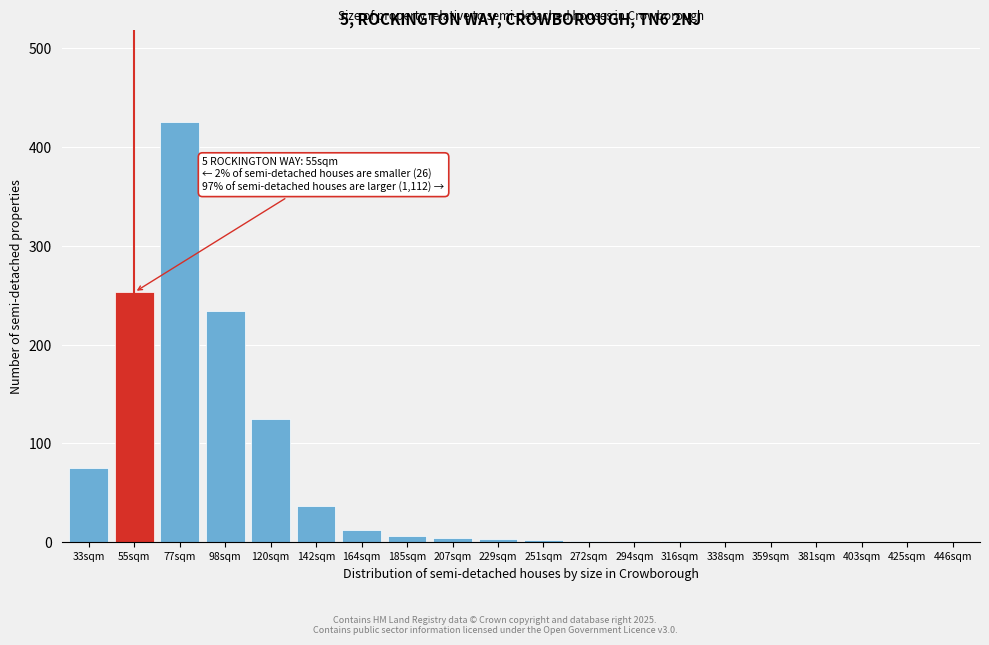

Which category has the highest value across all series?

77sqm